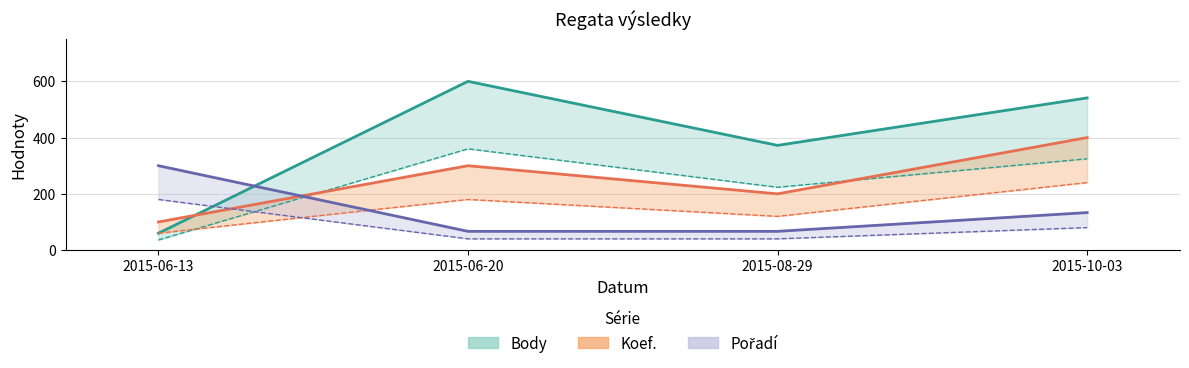

The Pořadí series shows 66.7 at 2015-06-20. True or false?

True